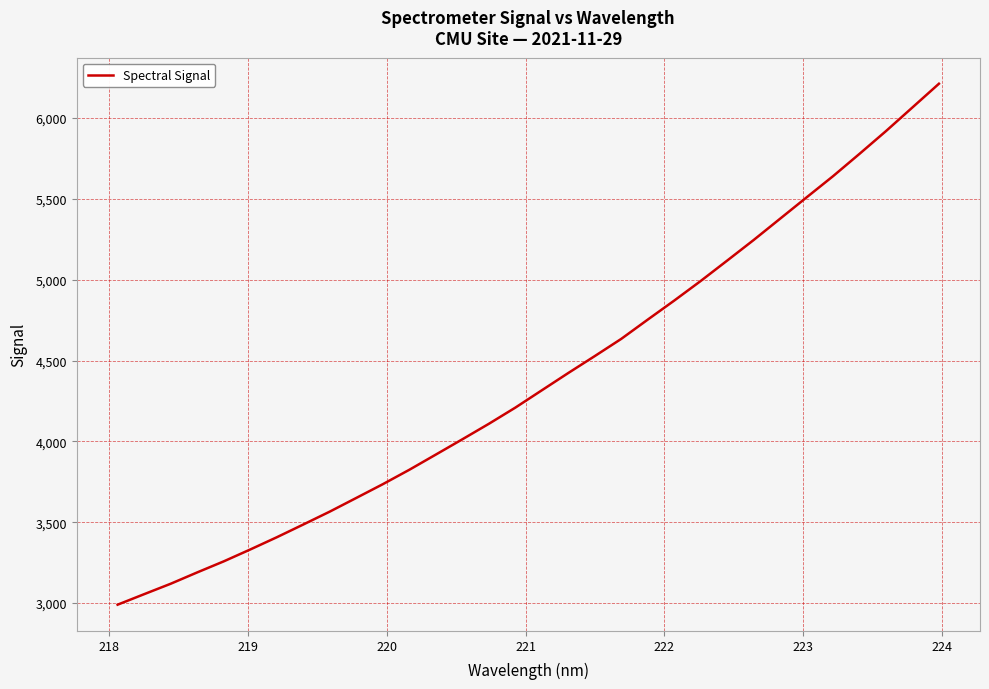

How many values are below 4315?

16